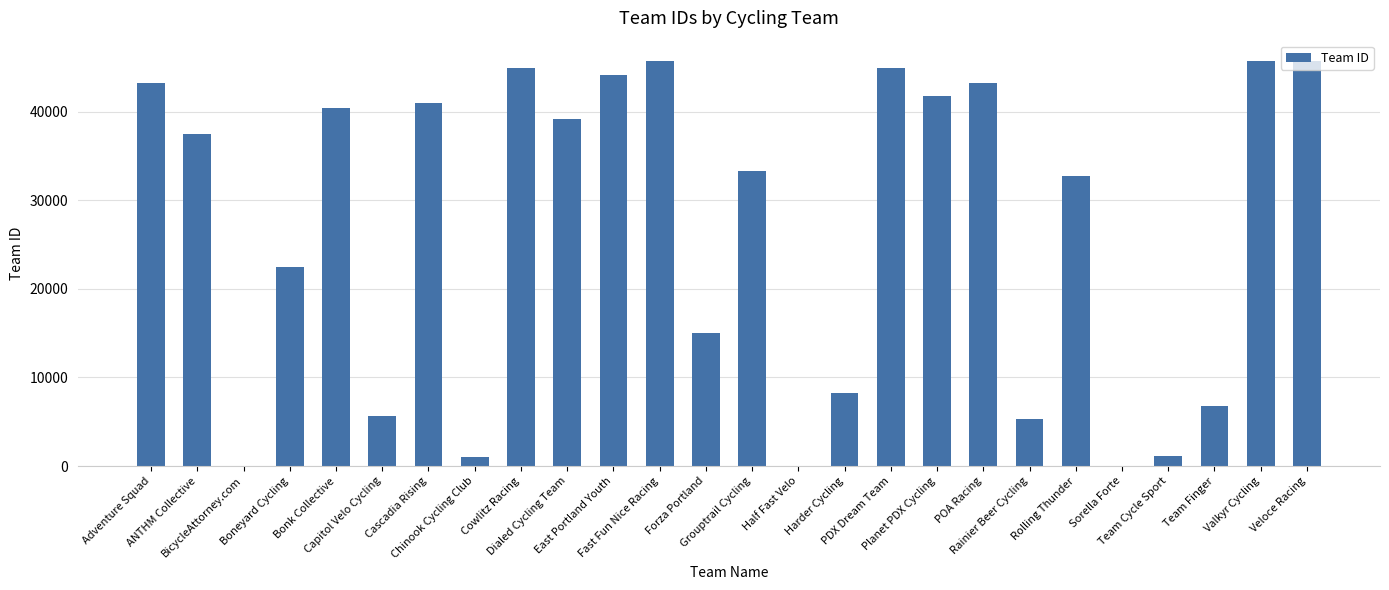

What is the ratio of the value at Capitol Velo Cycling to the value at Grouptrail Cycling?

0.2